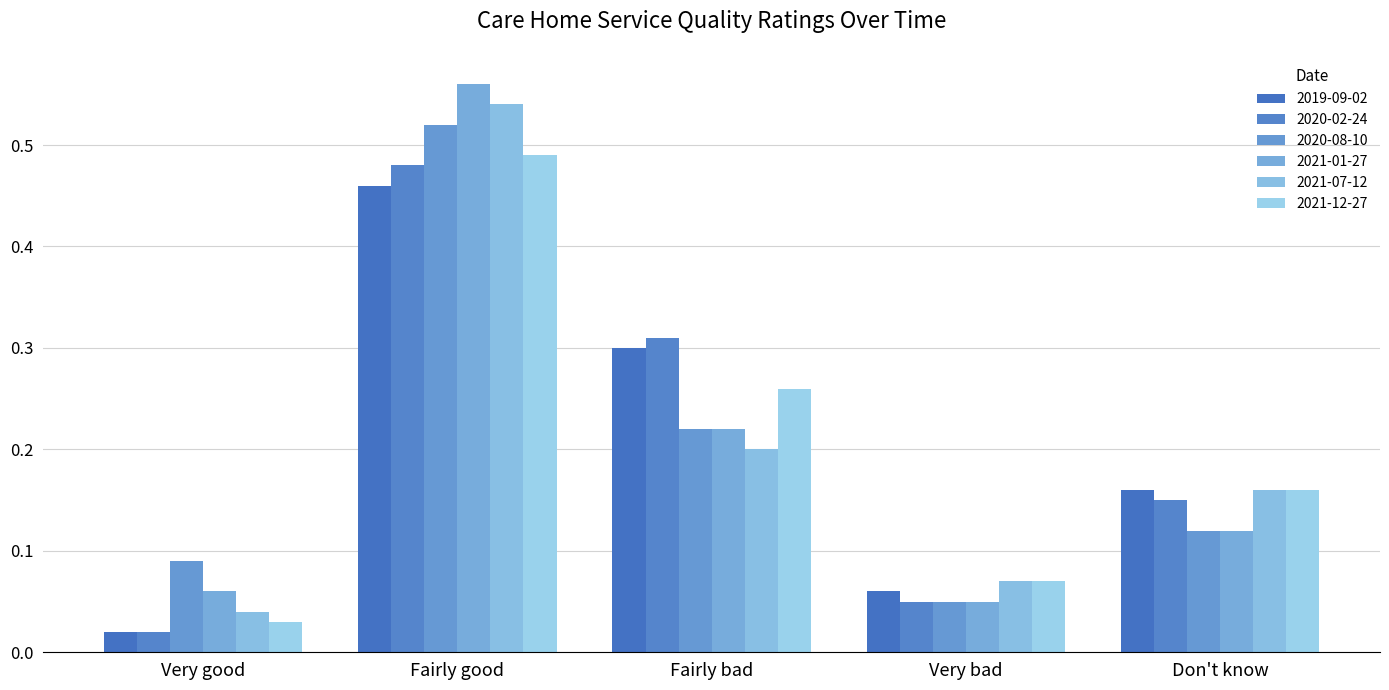

What are all the series names shown in the legend?

2019-09-02, 2020-02-24, 2020-08-10, 2021-01-27, 2021-07-12, 2021-12-27